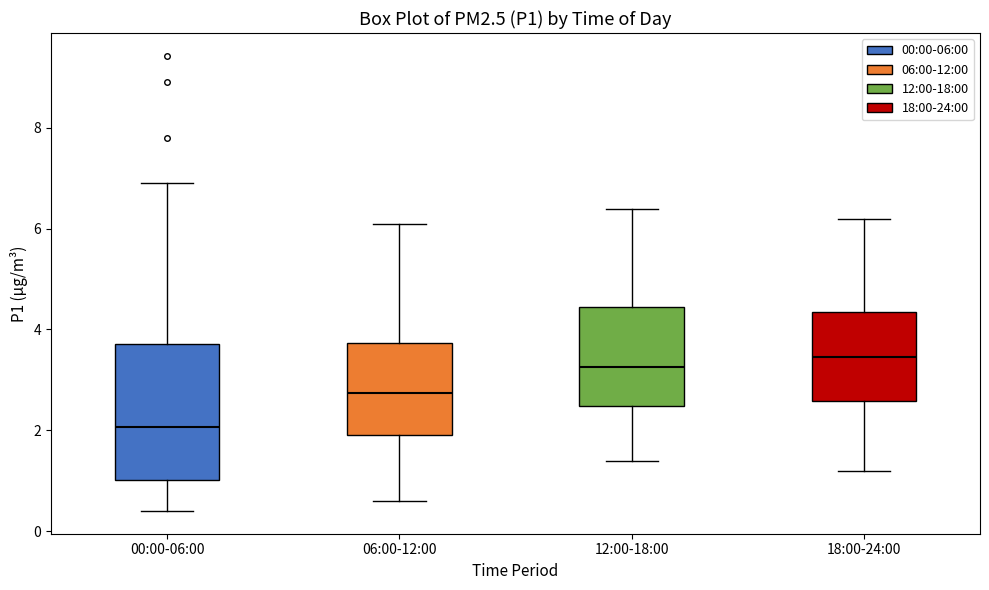

Reading left to right, transcribe this box plot: for each box, give where its median line is, the range the box spans, and where its two whiskers end, as read against the y-axis. The values are not printed on the chart, so give them approximately, as read against the axis.

00:00-06:00: median 2.0, box 1.0 to 3.8, whiskers 0.4 to 7.0
06:00-12:00: median 2.8, box 2.0 to 3.8, whiskers 0.6 to 6.2
12:00-18:00: median 3.2, box 2.4 to 4.4, whiskers 1.4 to 6.4
18:00-24:00: median 3.4, box 2.6 to 4.4, whiskers 1.2 to 6.2